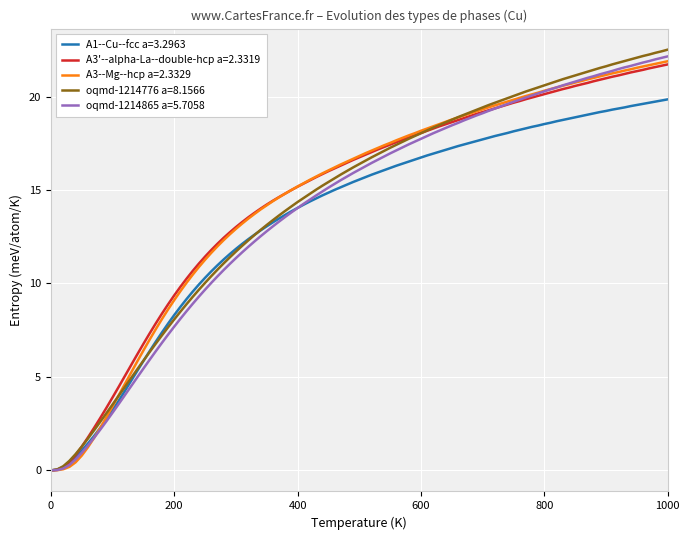

What is the maximum value for A1--Cu--fcc a=3.2963?

19.9